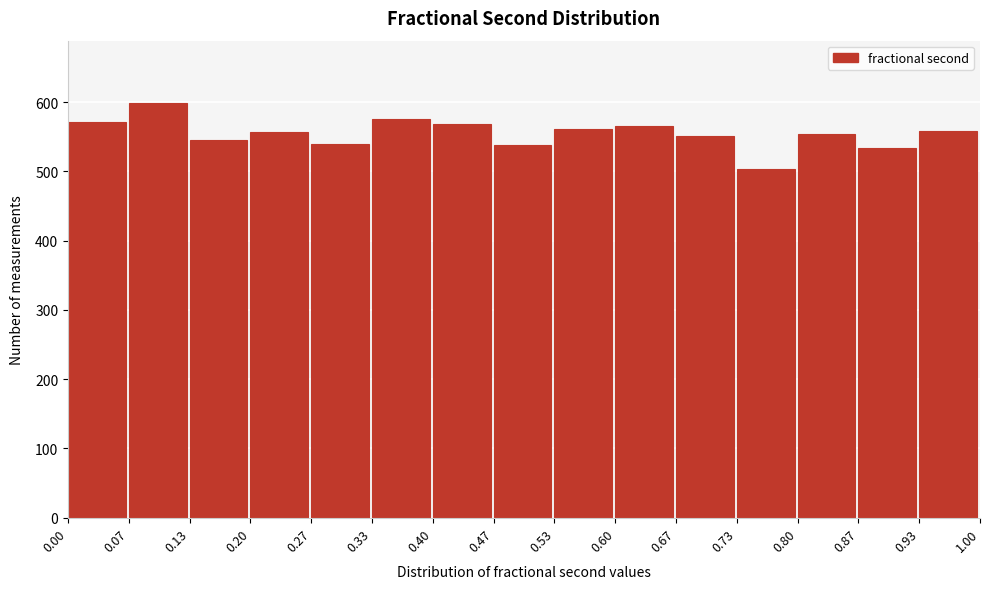

Which range on the x-axis has the tallest bar?

0.07 to 0.13